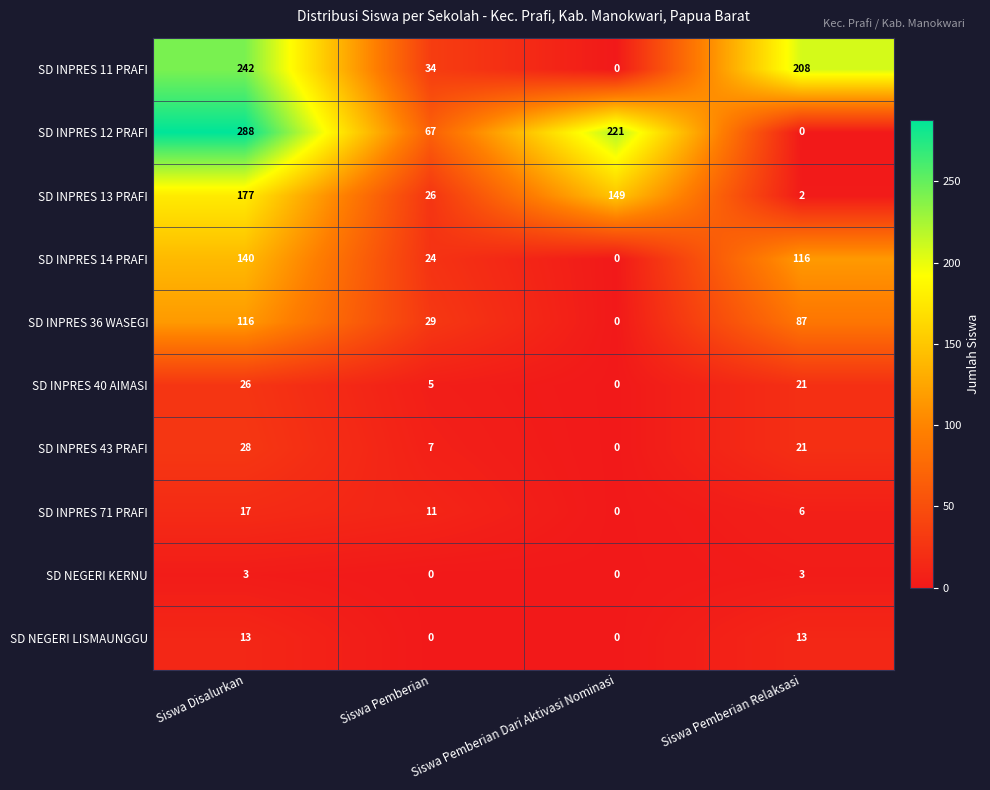

What is the sum of all SD INPRES 71 PRAFI values?

34